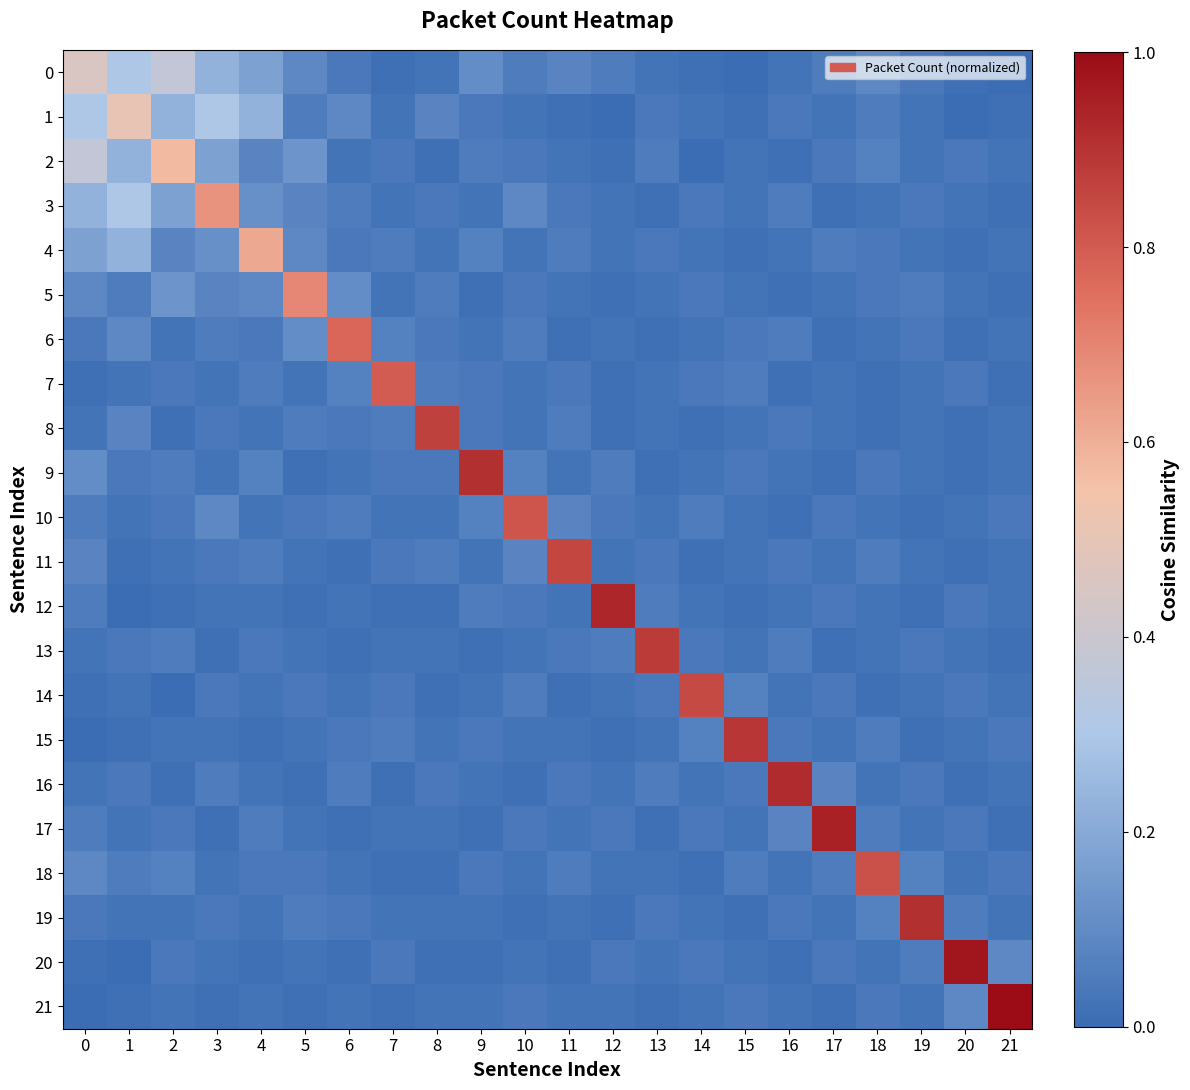

Between 5 and 7, which is larger?

5